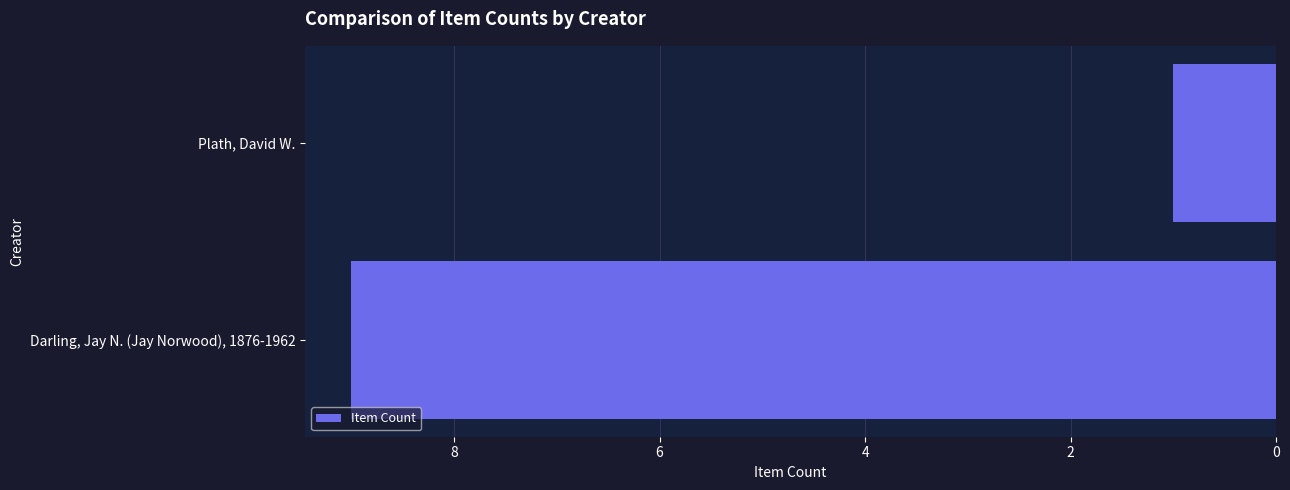

Which has a higher value, Darling, Jay N. (Jay Norwood), 1876-1962 or Plath, David W.?

Darling, Jay N. (Jay Norwood), 1876-1962